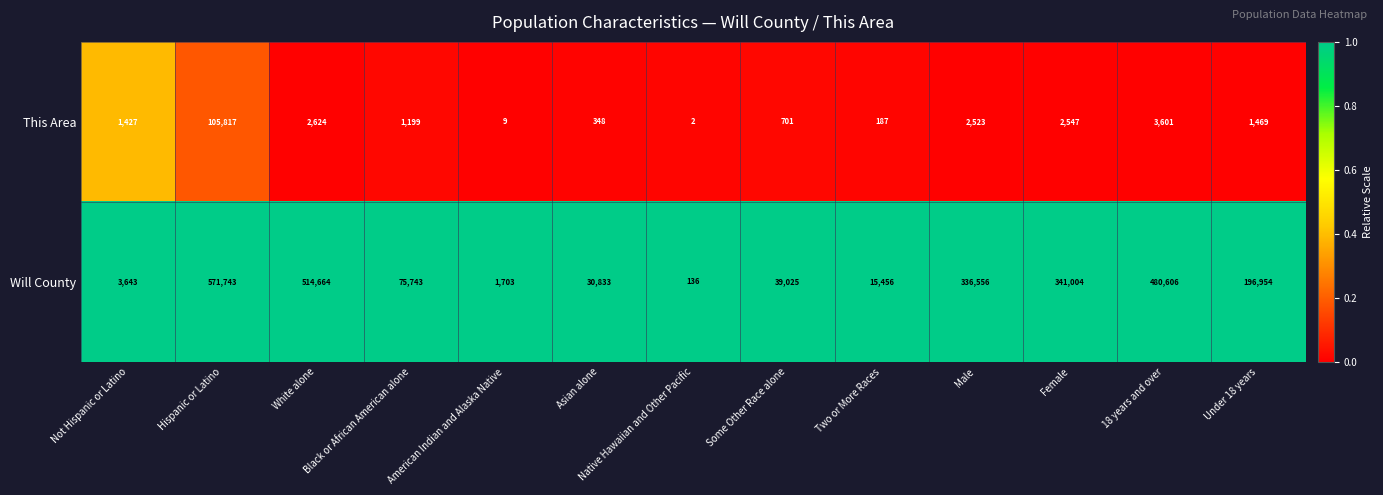

What is the difference between the maximum and minimum values in the This Area series?

105815